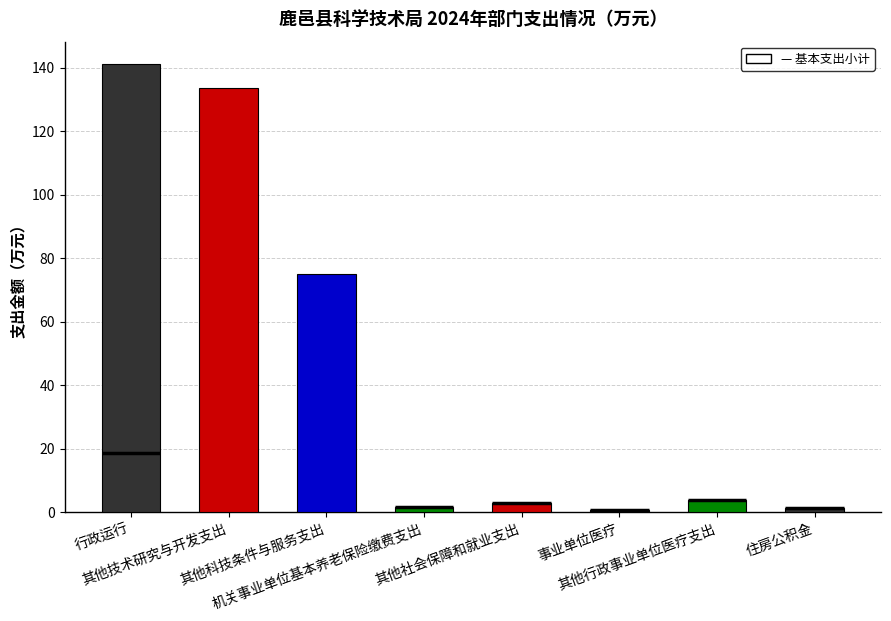

Read the value at 行政运行.

141.1